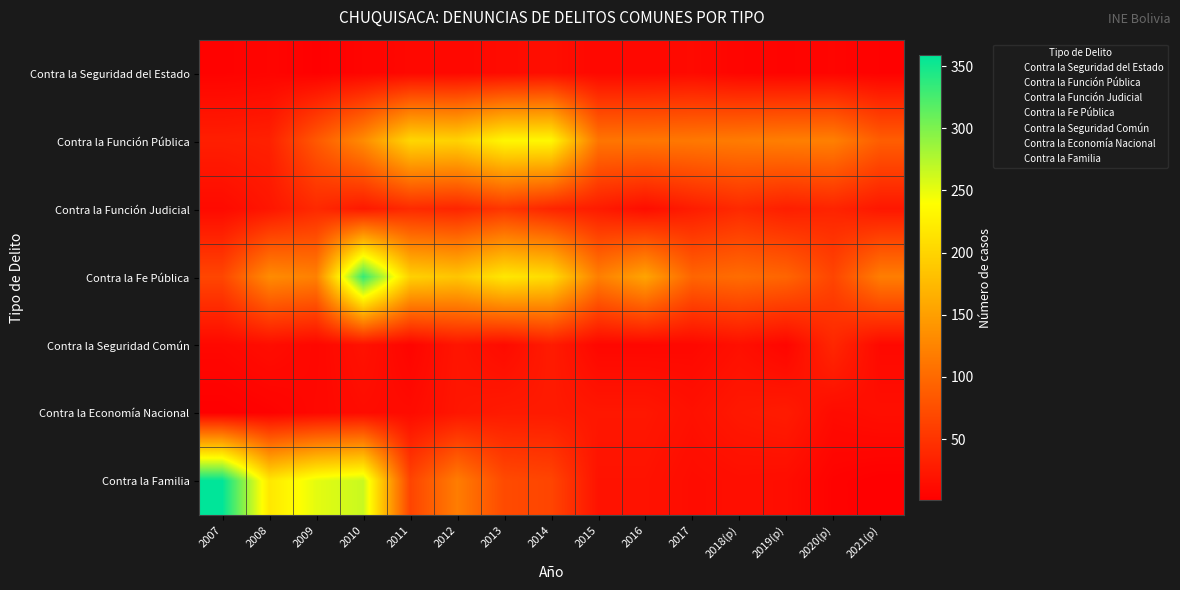

Reading right to left, list all the values displayed in this chart.

Contra la Seguridad del Estado: 2021(p)=3	2020(p)=6	2019(p)=5	2018(p)=6	2017=11	2016=9	2015=9	2014=15	2013=12	2012=9	2011=9	2010=6	2009=2	2008=6	2007=4
Contra la Función Pública: 2021(p)=89	2020(p)=121	2019(p)=120	2018(p)=117	2017=114	2016=112	2015=111	2014=233	2013=232	2012=198	2011=202	2010=132	2009=84	2008=32	2007=30
Contra la Función Judicial: 2021(p)=23	2020(p)=35	2019(p)=30	2018(p)=40	2017=28	2016=14	2015=27	2014=36	2013=52	2012=36	2011=41	2010=25	2009=40	2008=22	2007=11
Contra la Fe Pública: 2021(p)=119	2020(p)=66	2019(p)=96	2018(p)=103	2017=96	2016=155	2015=120	2014=207	2013=218	2012=186	2011=197	2010=334	2009=122	2008=132	2007=67
Contra la Seguridad Común: 2021(p)=10	2020(p)=38	2019(p)=7	2018(p)=16	2017=9	2016=8	2015=8	2014=27	2013=12	2012=21	2011=6	2010=18	2009=8	2008=14	2007=9
Contra la Economía Nacional: 2021(p)=15	2020(p)=12	2019(p)=27	2018(p)=24	2017=17	2016=23	2015=23	2014=26	2013=26	2012=22	2011=12	2010=13	2009=9	2008=4	2007=1
Contra la Familia: 2021(p)=1	2020(p)=4	2019(p)=14	2018(p)=15	2017=13	2016=19	2015=19	2014=66	2013=71	2012=118	2011=65	2010=265	2009=252	2008=218	2007=359